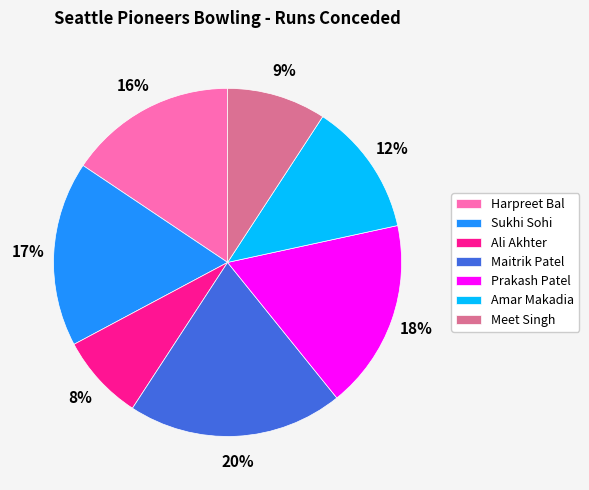

To the nearest percent, what percentage of the pie is Harpreet Bal?

16%